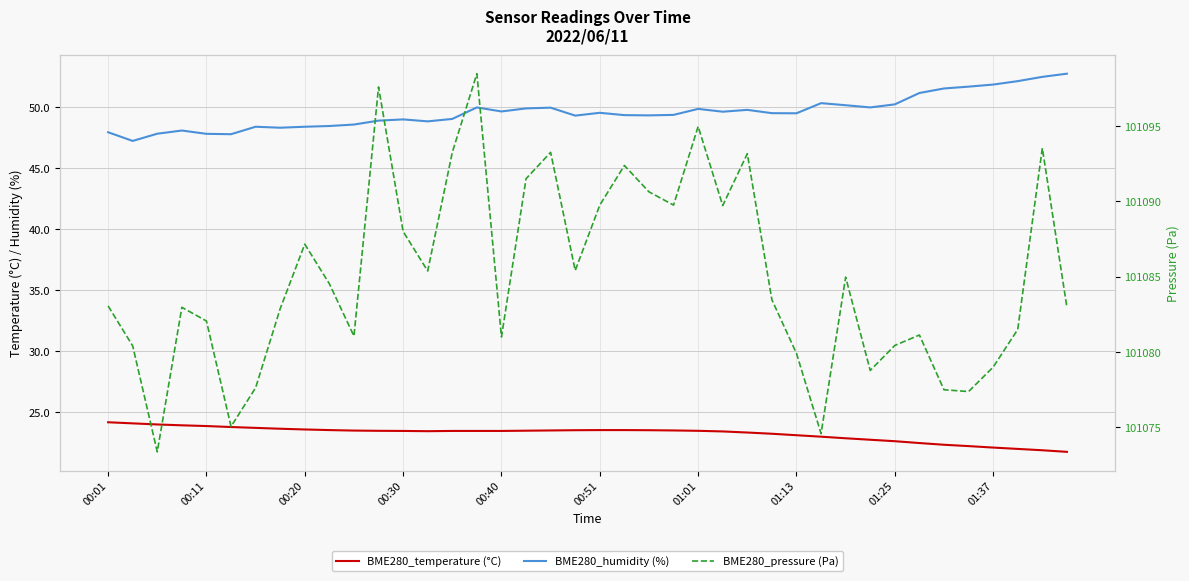

True or false: BME280_humidity (%) has more than 0 points higher than both neighbors.

True